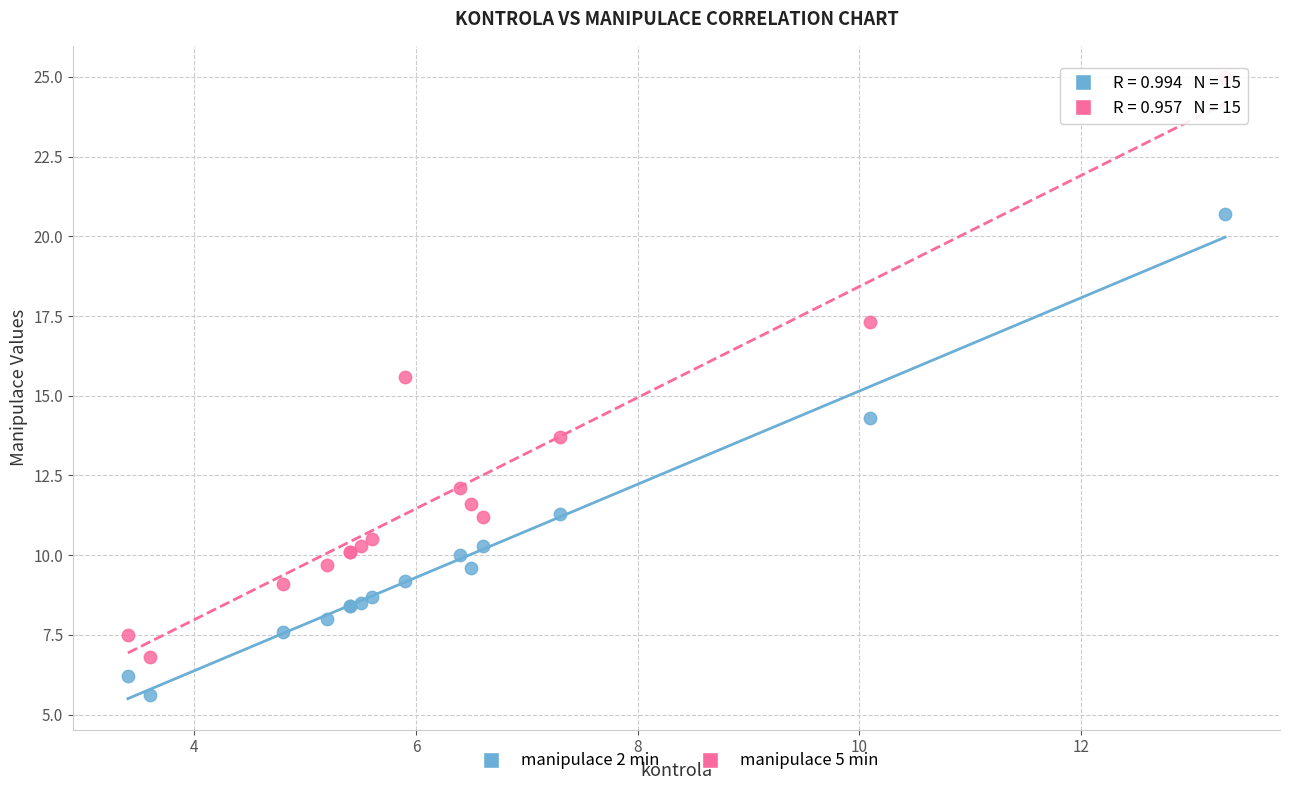

What is the X range (max minus min) for the scatter plot?

9.9